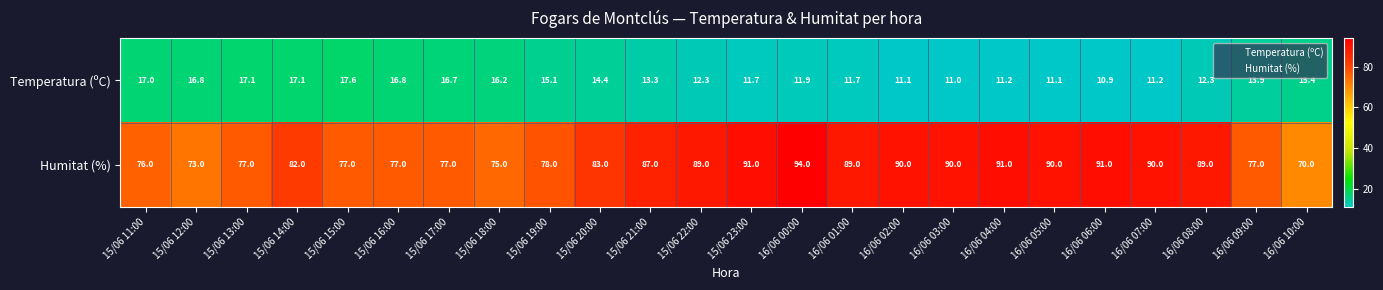

Where is Temperatura (ºC) nearest to the value 14?

16/06 09:00